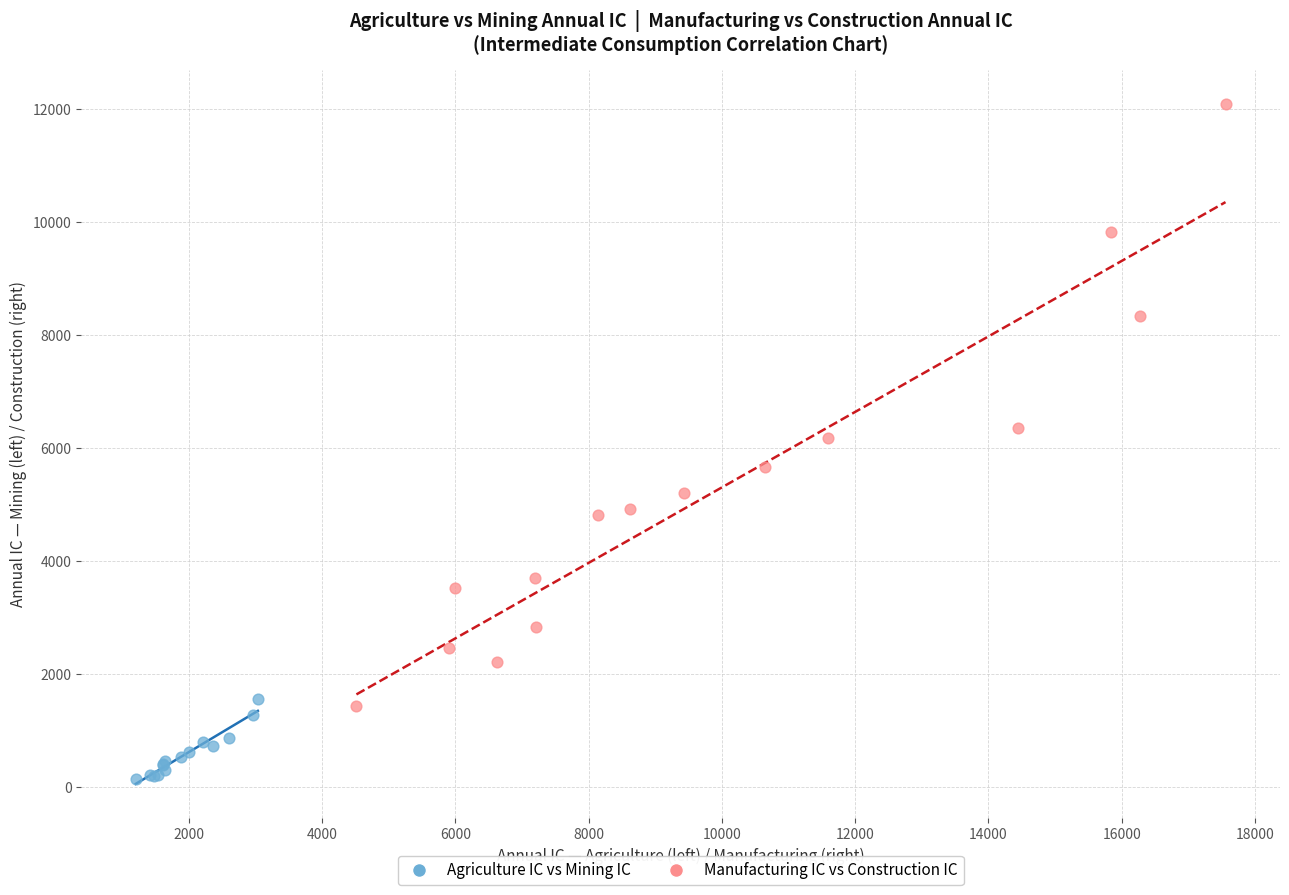

What are all the series names shown in the legend?

Agriculture IC vs Mining IC, Manufacturing IC vs Construction IC